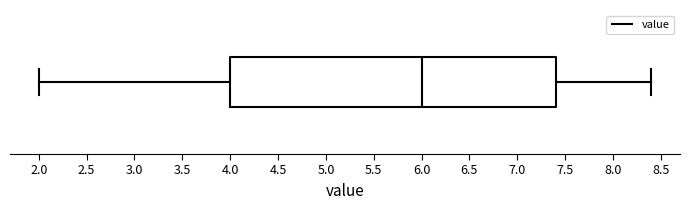

Transcribe this box plot: give where the median line is, the range the box spans, and where the two whiskers end, as read against the x-axis. The values are not printed on the chart, so give them approximately, as read against the axis.

median 6.0, box 4.0 to 7.4, whiskers 2.0 to 8.4